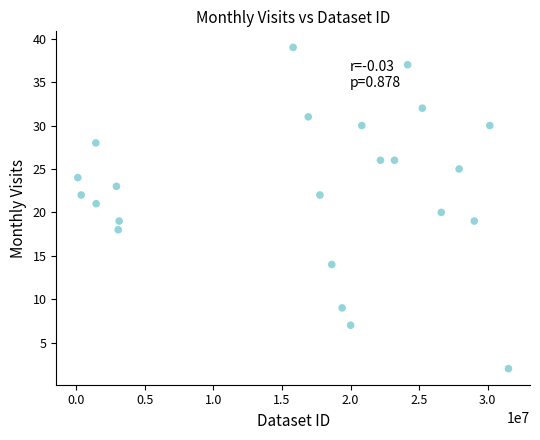

What is the range of Y values (max minus min)?

37